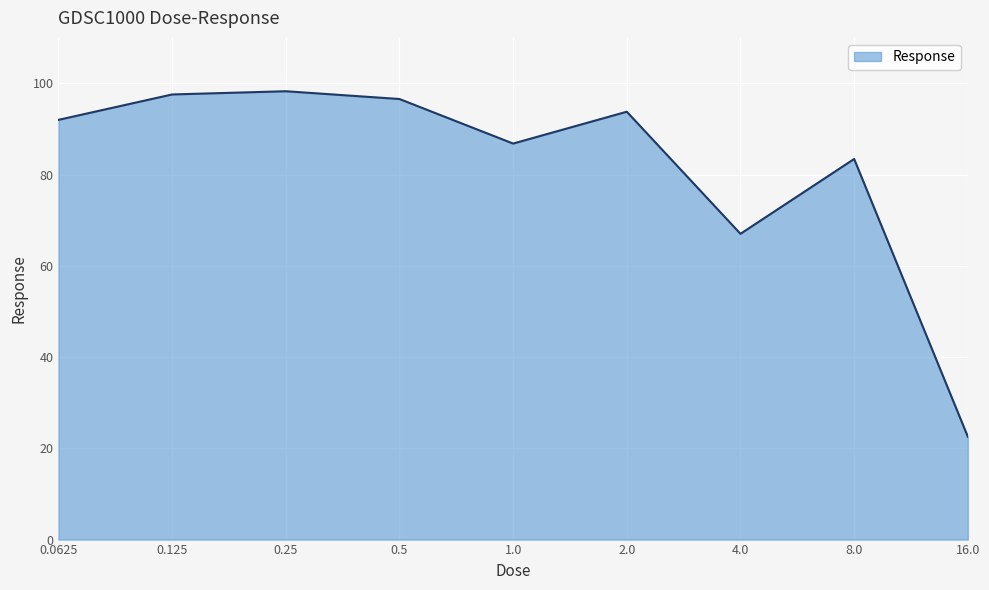

What is the greatest value displayed?

98.3